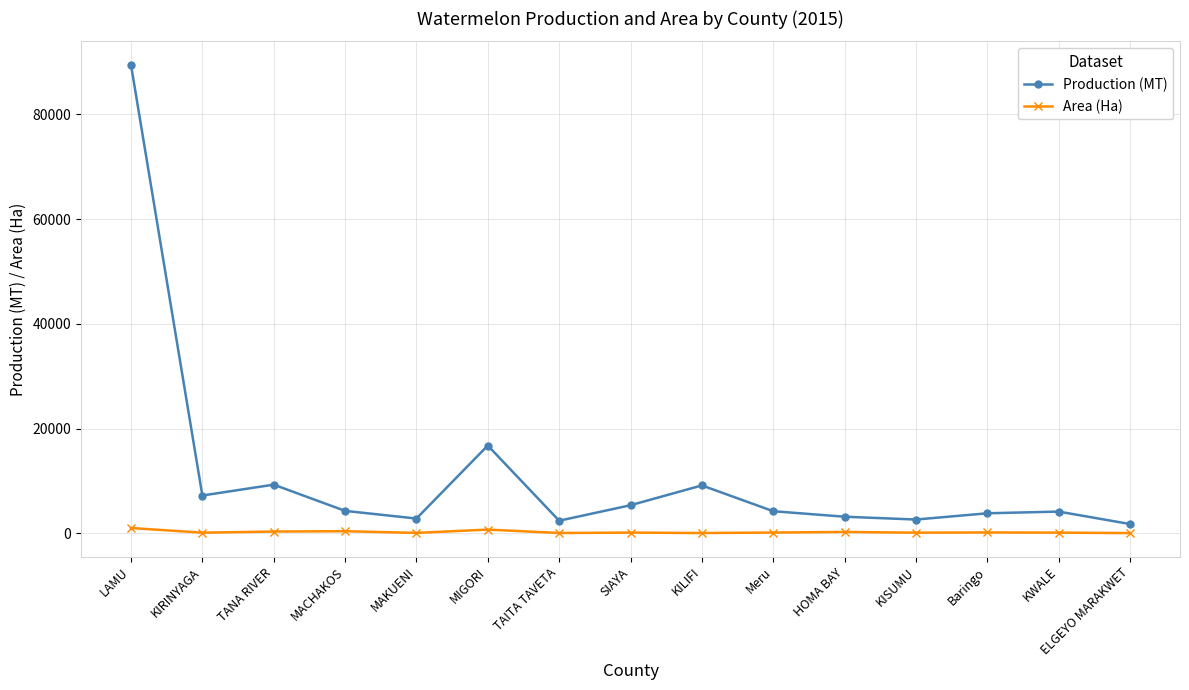

How many lines are shown in the chart?

2